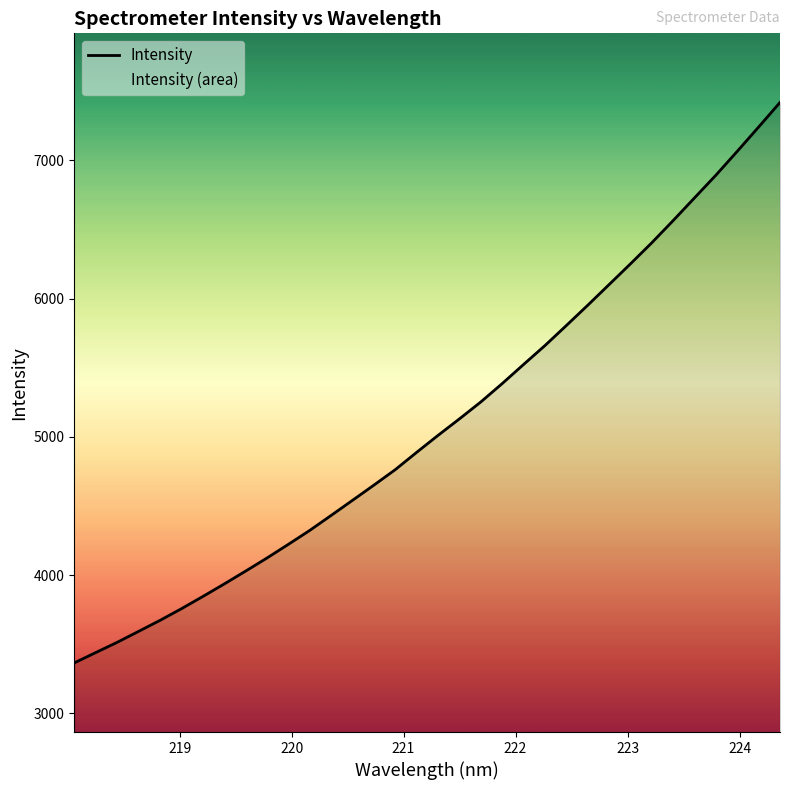

Reading left to right, what are all the values shown in this chart?

3364.2	3439.1	3512.9	3592.1	3671.7	3755.9	3844.3	3935.0	4028.2	4123.0	4222.0	4322.9	4431.2	4540.7	4650.6	4762.6	4887.9	5010.7	5130.0	5252.4	5385.4	5523.7	5660.4	5805.2	5951.9	6101.6	6251.4	6404.3	6564.9	6729.2	6893.3	7065.8	7241.5	7419.1